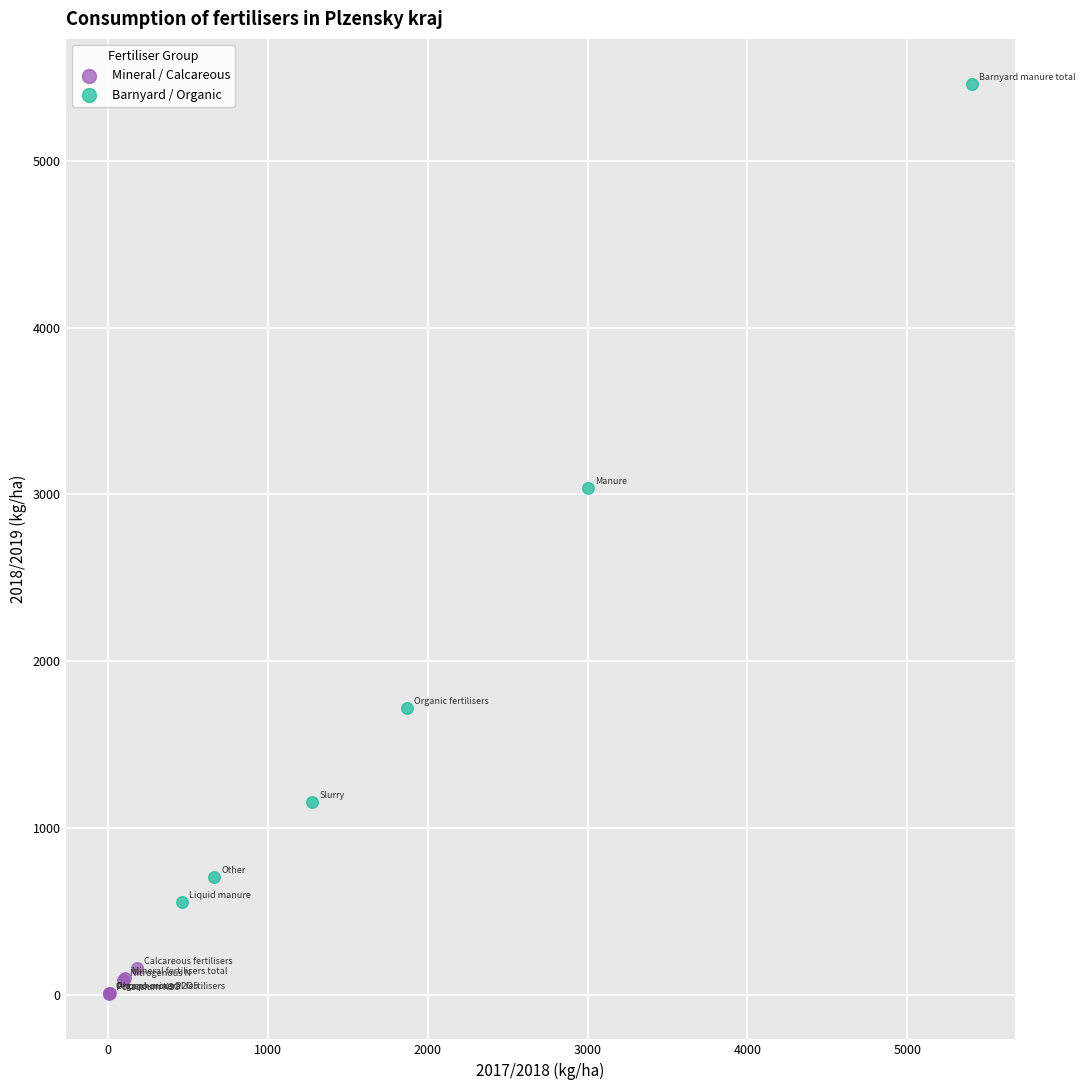

Which series contains the lowest Y value?

Mineral / Calcareous